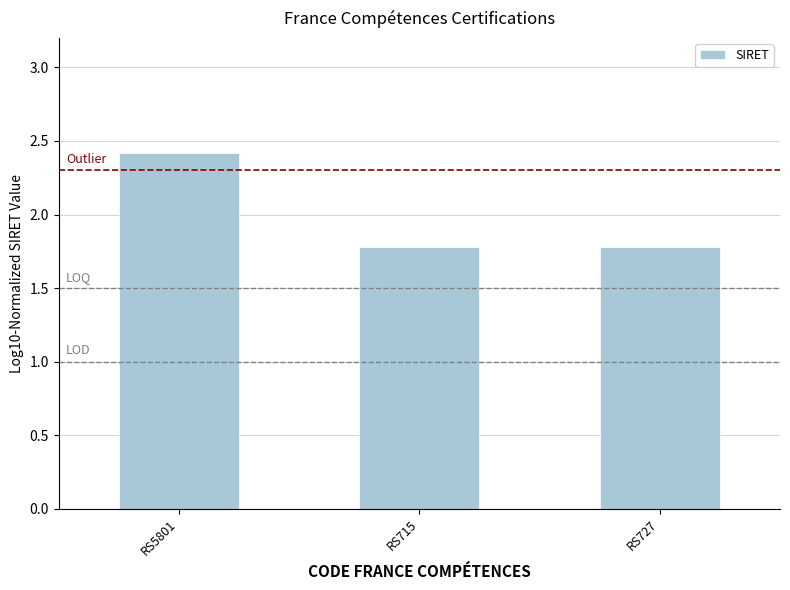

How many bars are there in total?

3